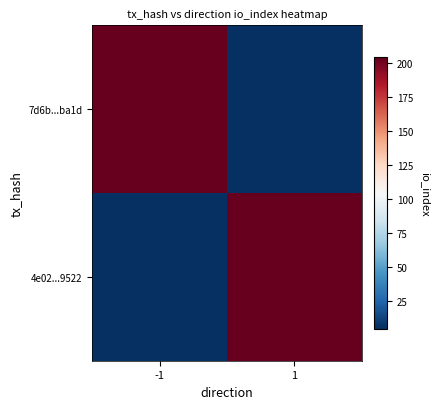

Reading left to right, extract all data points from this chart.

7d6b...ba1d: -1=204	1=5
4e02...9522: -1=5	1=204